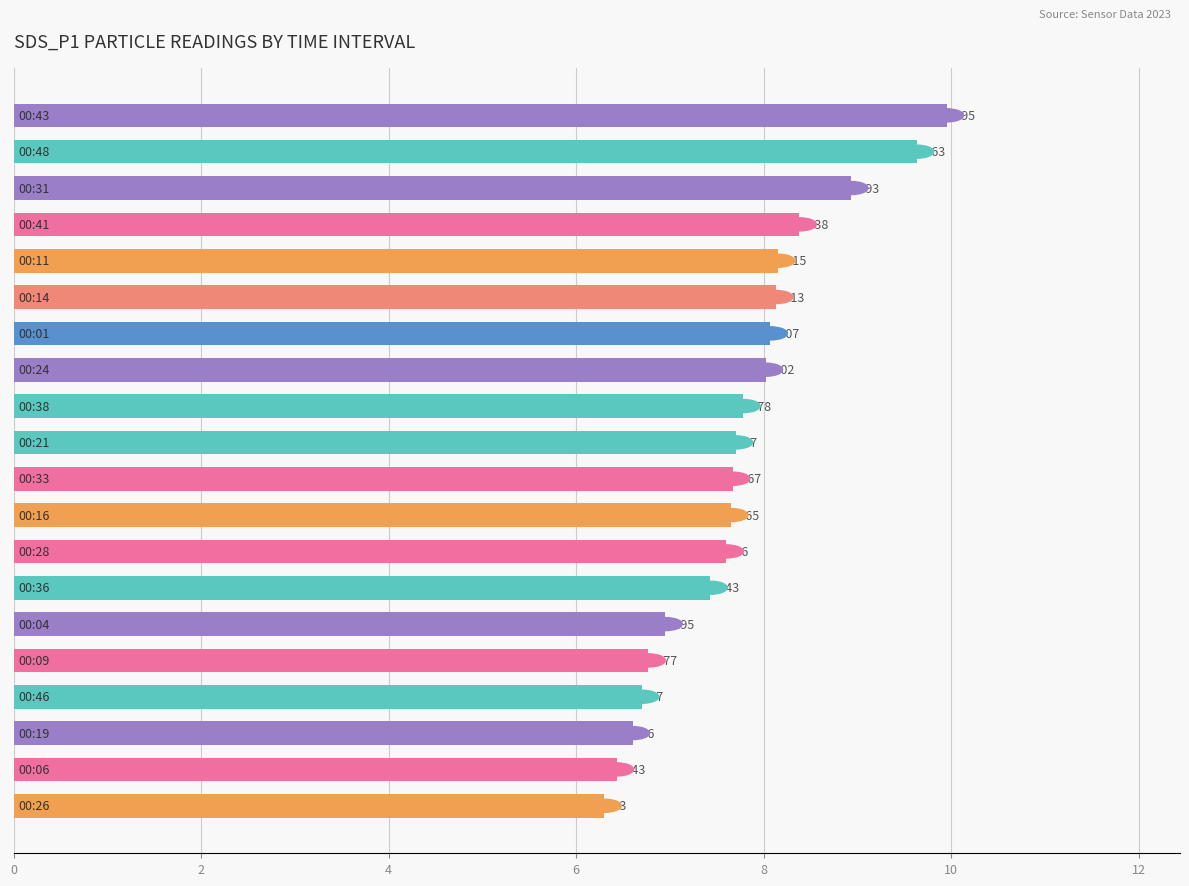

Are the bars horizontal?

Yes